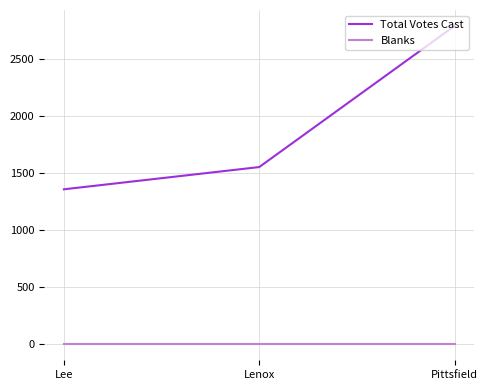

What is the spread (max minus min) of values at Pittsfield?

2793